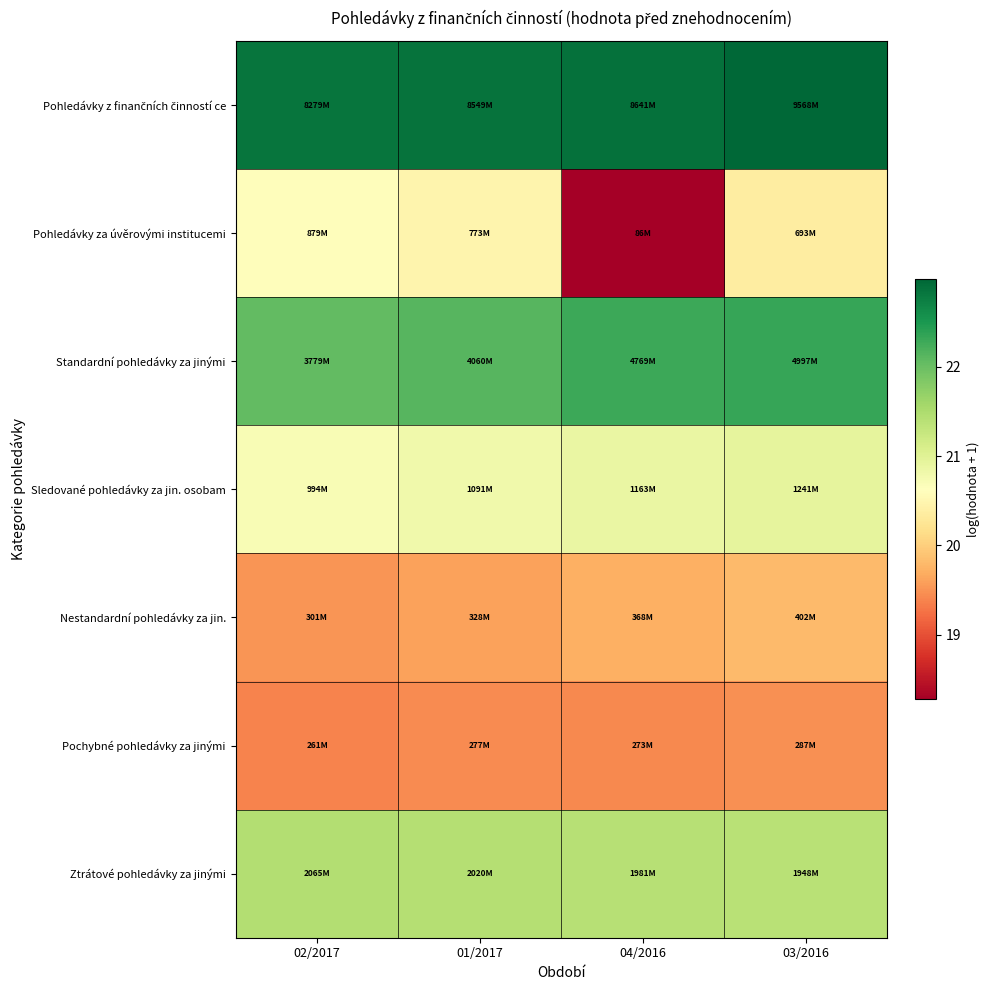

Between 04/2016 and 03/2016, which series saw the biggest shift?

Pohledávky za úvěrovými institucemi